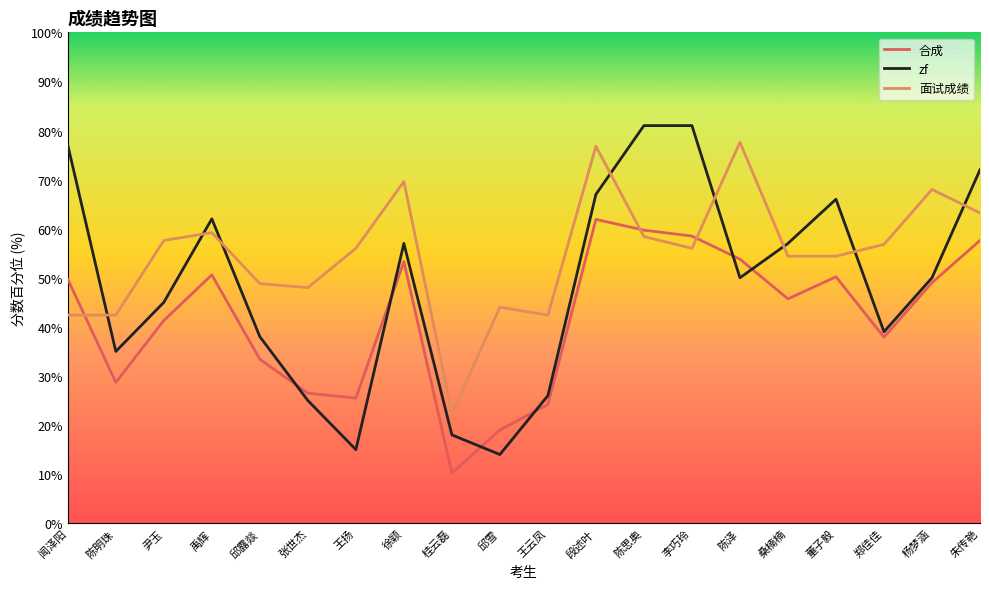

What is the sum of all 合成 values?

836.7